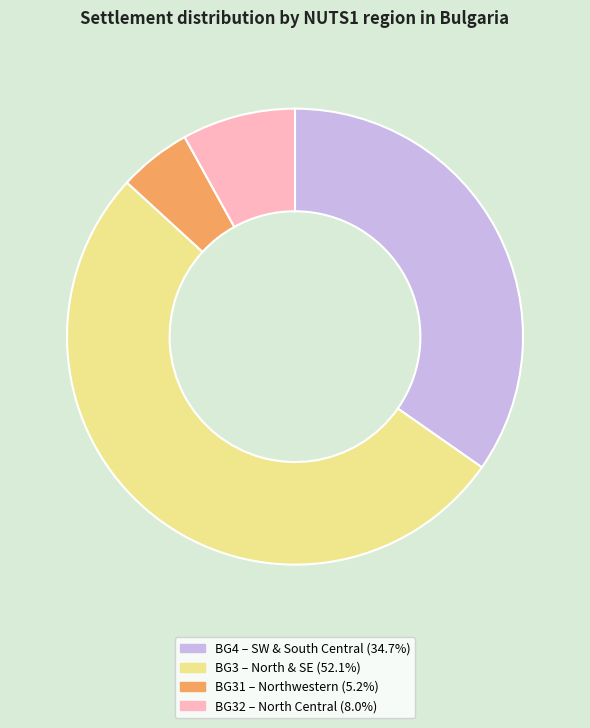

How many segments does this pie chart have?

4